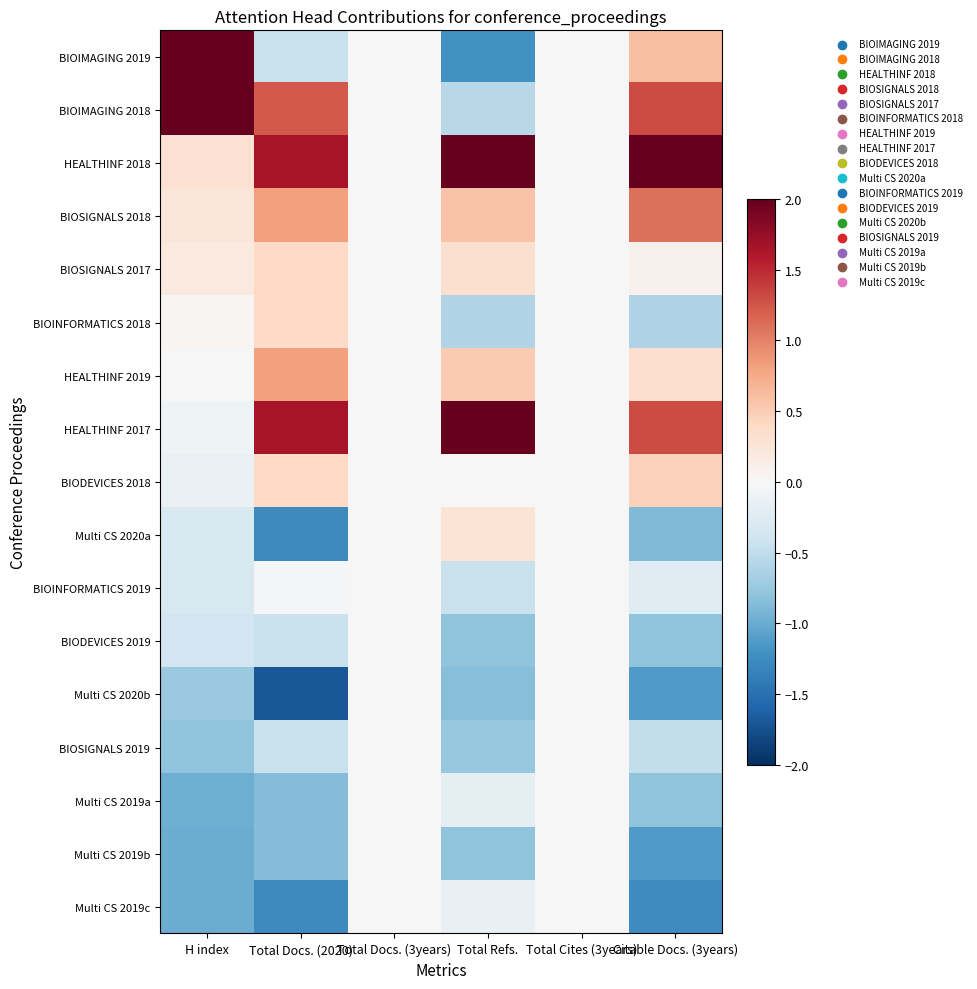

Reading left to right, what are all the values shown in this chart?

BIOIMAGING 2019: H index=2.7	Total Docs. (2020)=-0.4	Total Docs. (3years)=0.0	Total Refs.=-1.2	Total Cites (3years)=0.0	Citable Docs. (3years)=0.6
BIOIMAGING 2018: H index=2.2	Total Docs. (2020)=1.2	Total Docs. (3years)=0.0	Total Refs.=-0.6	Total Cites (3years)=0.0	Citable Docs. (3years)=1.3
HEALTHINF 2018: H index=0.3	Total Docs. (2020)=1.7	Total Docs. (3years)=0.0	Total Refs.=2.7	Total Cites (3years)=0.0	Citable Docs. (3years)=2.2
BIOSIGNALS 2018: H index=0.2	Total Docs. (2020)=0.8	Total Docs. (3years)=0.0	Total Refs.=0.6	Total Cites (3years)=0.0	Citable Docs. (3years)=1.1
BIOSIGNALS 2017: H index=0.2	Total Docs. (2020)=0.4	Total Docs. (3years)=0.0	Total Refs.=0.3	Total Cites (3years)=0.0	Citable Docs. (3years)=0.1
BIOINFORMATICS 2018: H index=0.0	Total Docs. (2020)=0.4	Total Docs. (3years)=0.0	Total Refs.=-0.6	Total Cites (3years)=0.0	Citable Docs. (3years)=-0.6
HEALTHINF 2019: H index=0.0	Total Docs. (2020)=0.8	Total Docs. (3years)=0.0	Total Refs.=0.5	Total Cites (3years)=0.0	Citable Docs. (3years)=0.3
HEALTHINF 2017: H index=-0.1	Total Docs. (2020)=1.7	Total Docs. (3years)=0.0	Total Refs.=2.0	Total Cites (3years)=0.0	Citable Docs. (3years)=1.3
BIODEVICES 2018: H index=-0.1	Total Docs. (2020)=0.4	Total Docs. (3years)=0.0	Total Refs.=0.0	Total Cites (3years)=0.0	Citable Docs. (3years)=0.5
Multi CS 2020a: H index=-0.3	Total Docs. (2020)=-1.3	Total Docs. (3years)=0.0	Total Refs.=0.3	Total Cites (3years)=0.0	Citable Docs. (3years)=-0.9
BIOINFORMATICS 2019: H index=-0.3	Total Docs. (2020)=-0.0	Total Docs. (3years)=0.0	Total Refs.=-0.4	Total Cites (3years)=0.0	Citable Docs. (3years)=-0.2
BIODEVICES 2019: H index=-0.4	Total Docs. (2020)=-0.4	Total Docs. (3years)=0.0	Total Refs.=-0.8	Total Cites (3years)=0.0	Citable Docs. (3years)=-0.8
Multi CS 2020b: H index=-0.7	Total Docs. (2020)=-1.7	Total Docs. (3years)=0.0	Total Refs.=-0.9	Total Cites (3years)=0.0	Citable Docs. (3years)=-1.1
BIOSIGNALS 2019: H index=-0.8	Total Docs. (2020)=-0.4	Total Docs. (3years)=0.0	Total Refs.=-0.8	Total Cites (3years)=0.0	Citable Docs. (3years)=-0.5
Multi CS 2019a: H index=-1.0	Total Docs. (2020)=-0.9	Total Docs. (3years)=0.0	Total Refs.=-0.2	Total Cites (3years)=0.0	Citable Docs. (3years)=-0.8
Multi CS 2019b: H index=-1.0	Total Docs. (2020)=-0.9	Total Docs. (3years)=0.0	Total Refs.=-0.8	Total Cites (3years)=0.0	Citable Docs. (3years)=-1.1
Multi CS 2019c: H index=-1.0	Total Docs. (2020)=-1.3	Total Docs. (3years)=0.0	Total Refs.=-0.1	Total Cites (3years)=0.0	Citable Docs. (3years)=-1.3